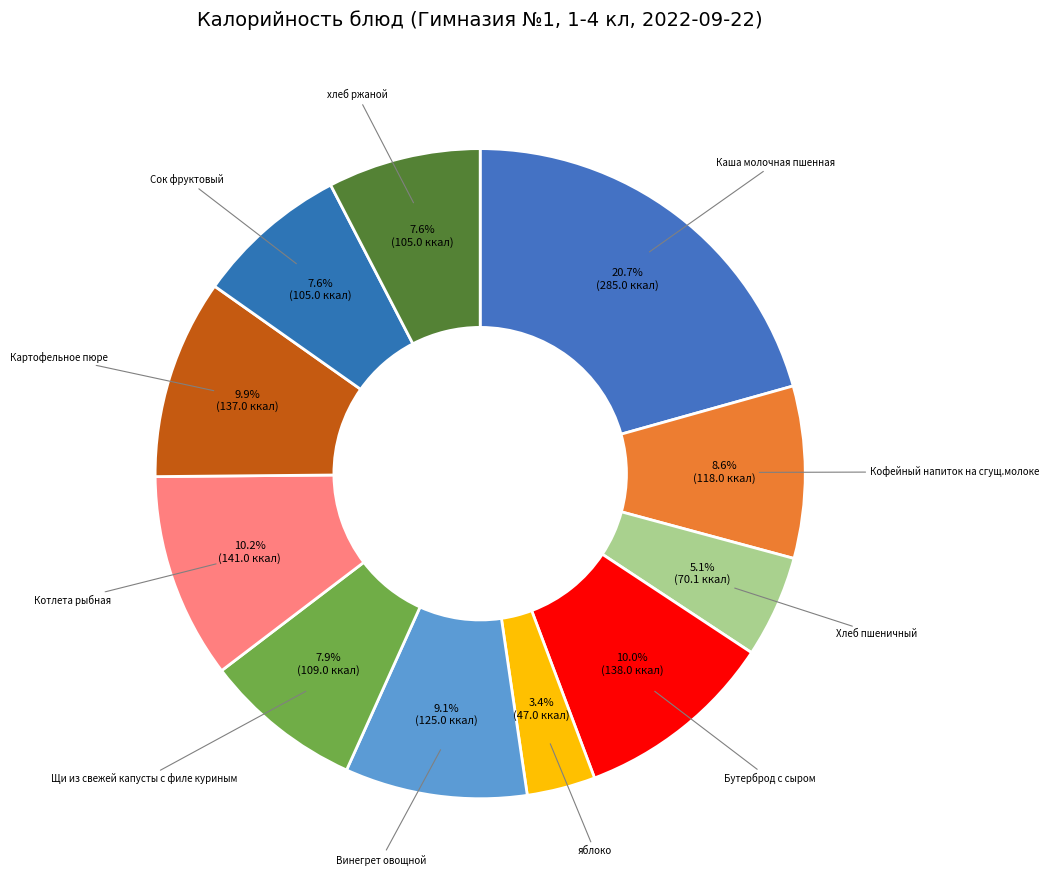

What percentage is NOT represented by хлеб ржаной?

92.4%